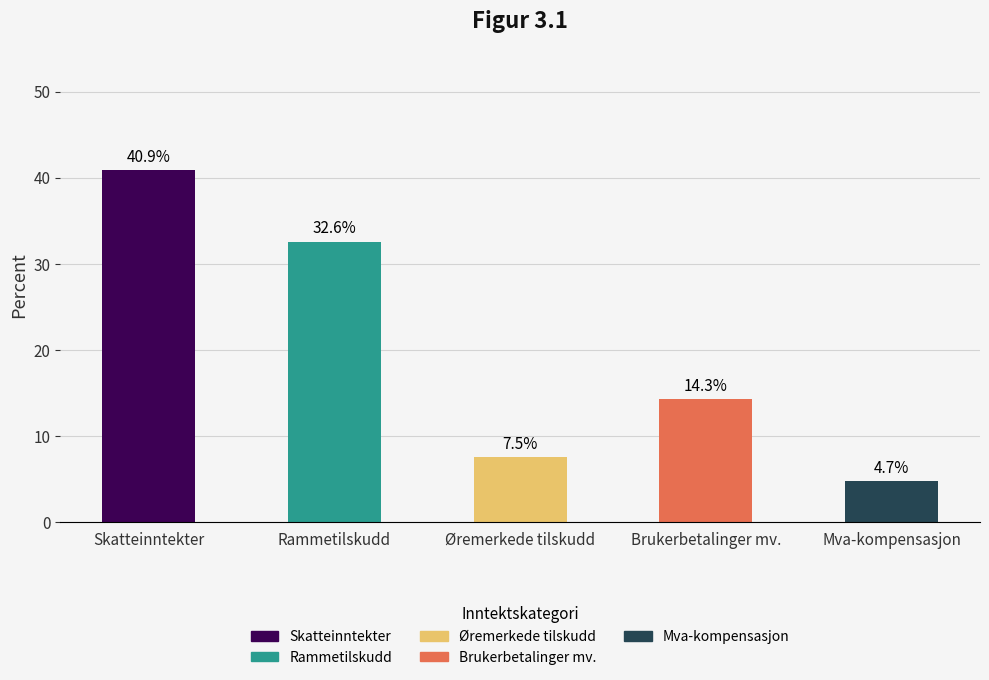

Read the value at Brukerbetalinger mv..

14.3